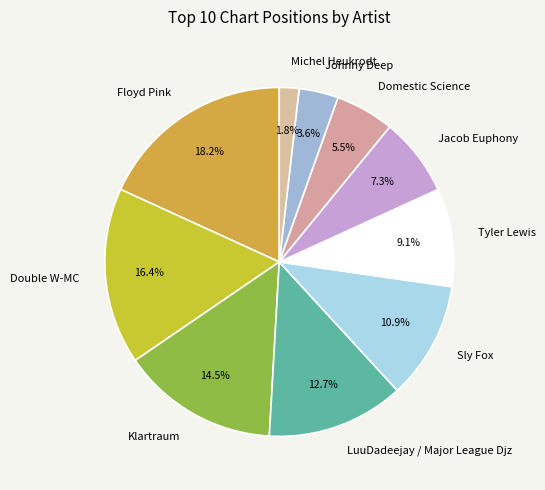

What percentage is the Tyler Lewis slice, to the nearest percent?

9%